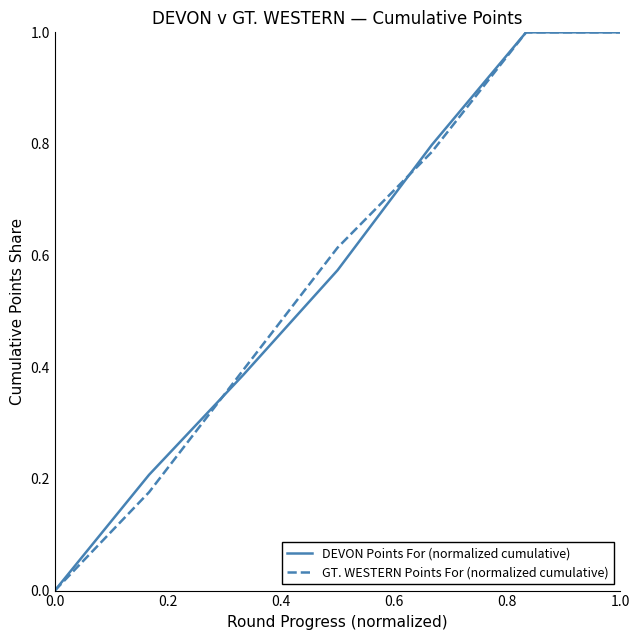

What is the greatest value displayed?

1.0